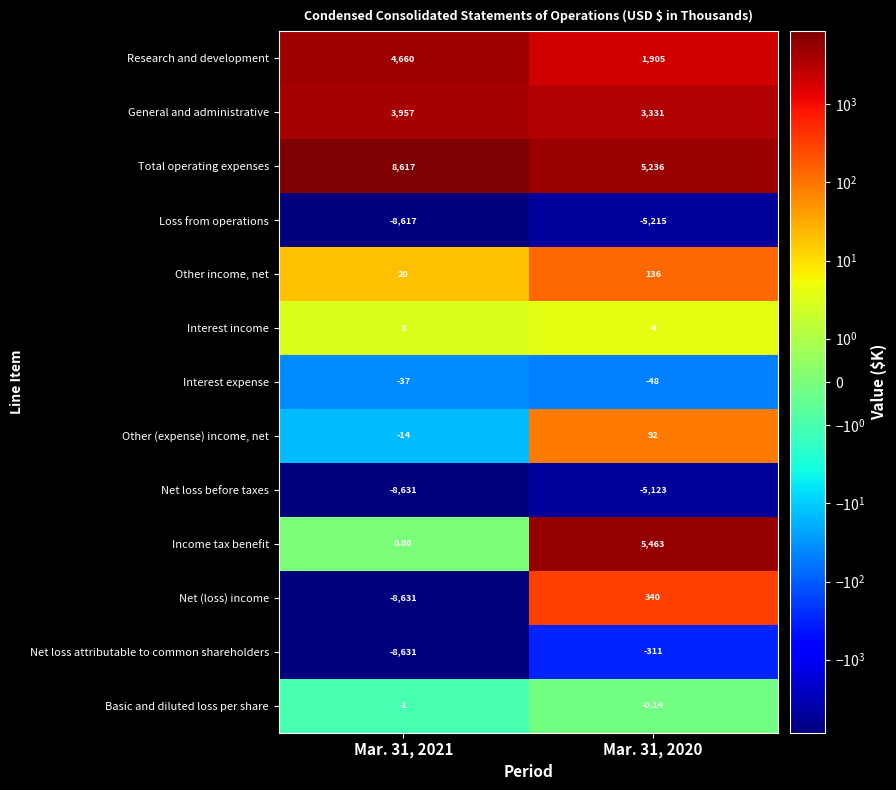

Which series has the largest total across all categories?

Total operating expenses